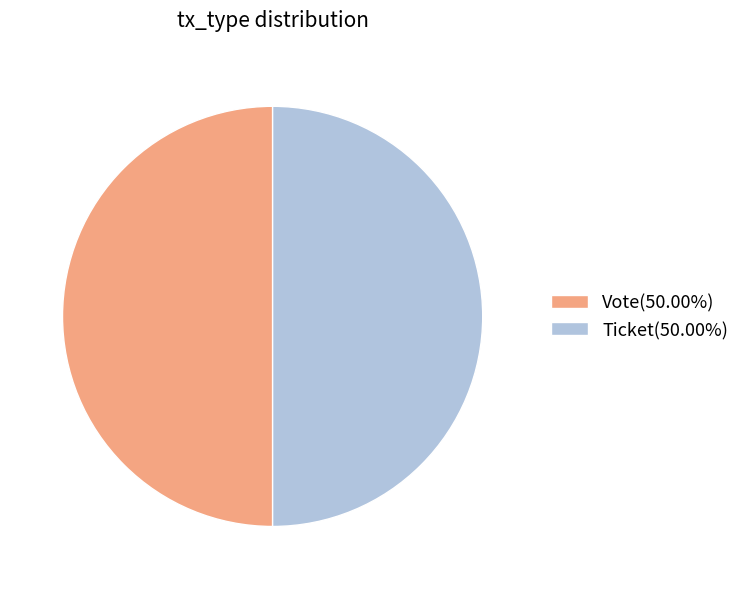

Combined, do Vote(50.00%) and Ticket(50.00%) account for over 50%?

Yes